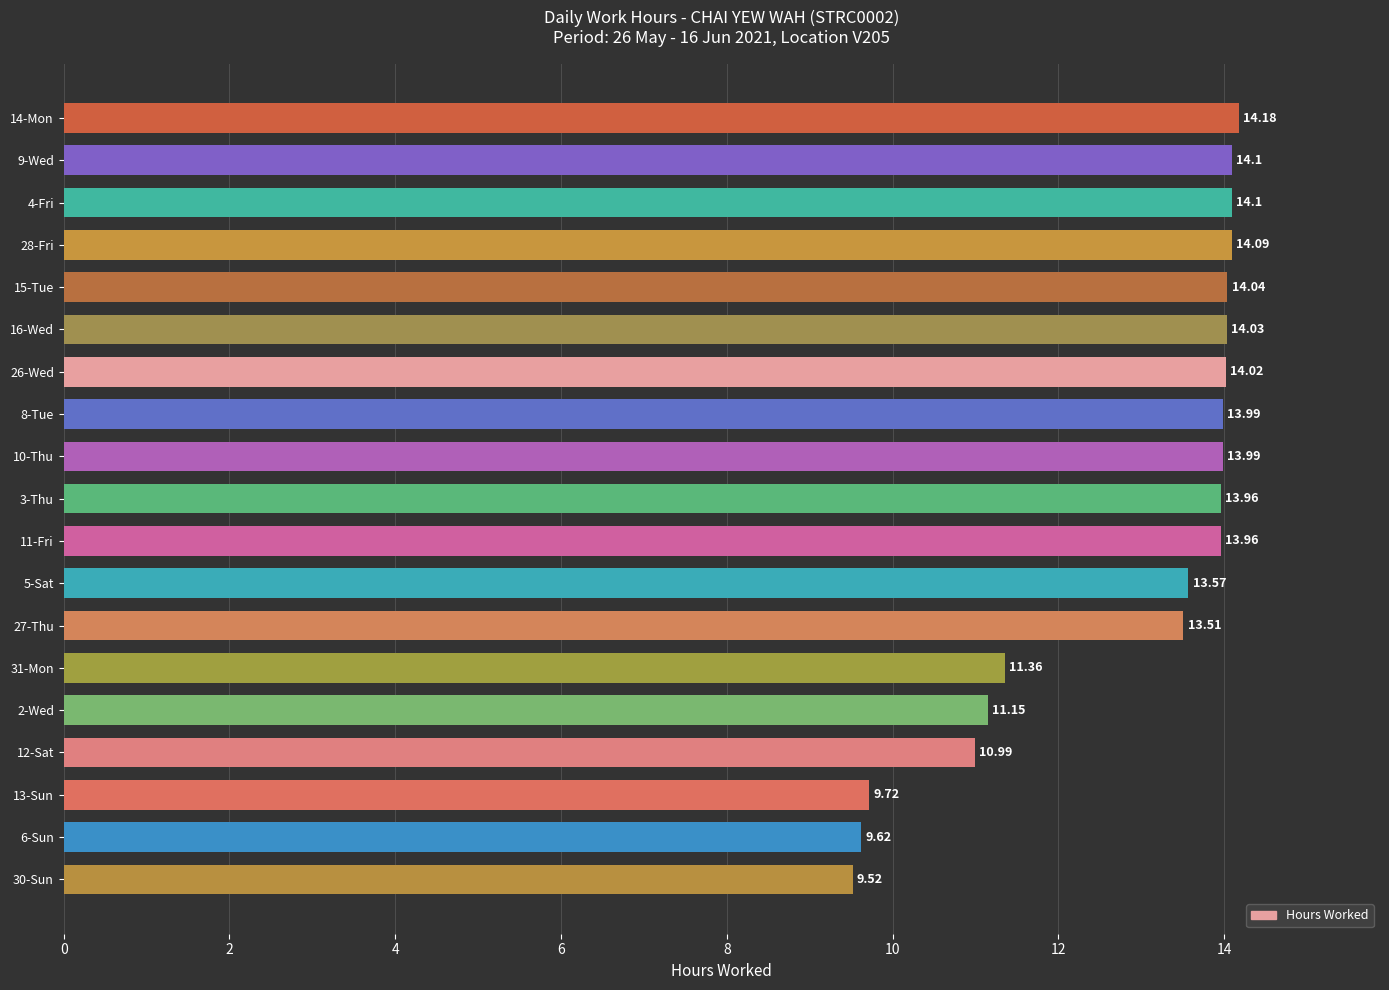

What is the difference between the maximum and minimum values?

4.7